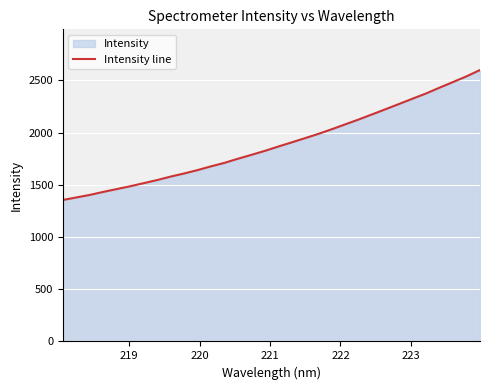

What is the greatest value displayed?

2599.9